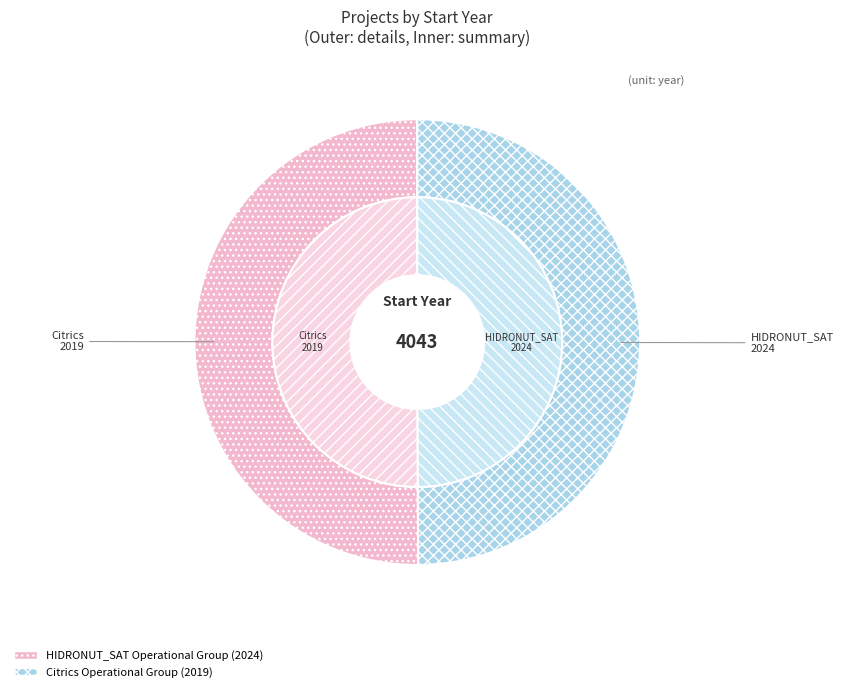

Is there a majority slice in this chart?

Yes